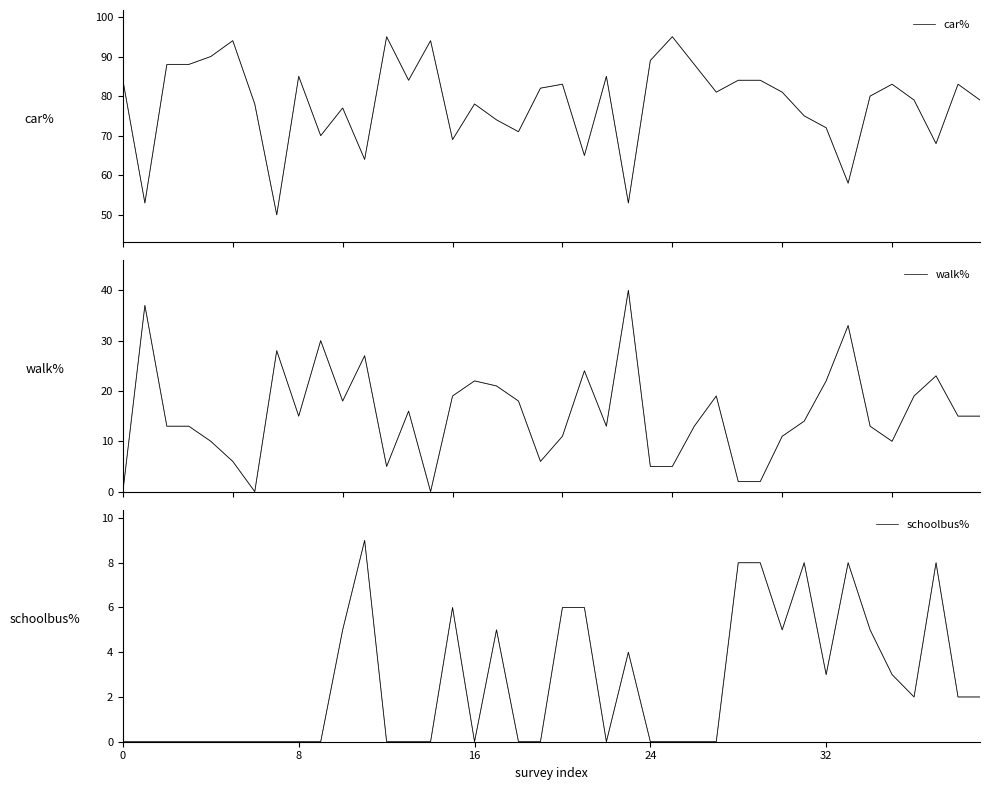

Which category has the highest value in the schoolbus% series?

11